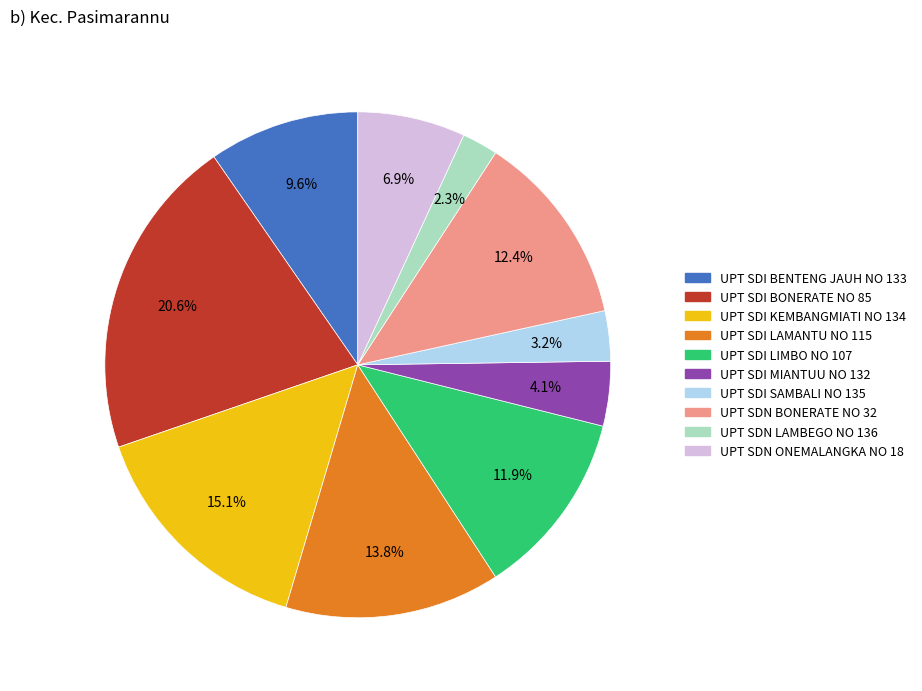

To the nearest percent, what is the combined percentage of UPT SDI BONERATE NO 85 and UPT SDN BONERATE NO 32?

33%